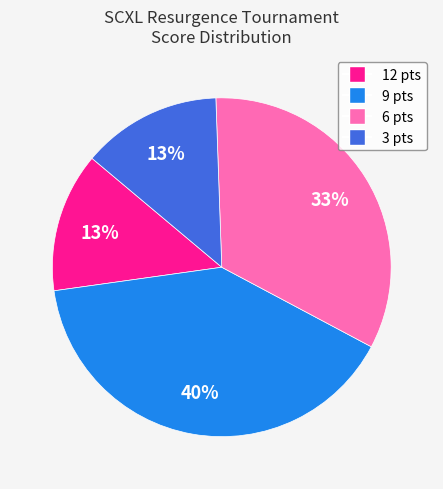

To the nearest percent, what is the average slice percentage?

25%